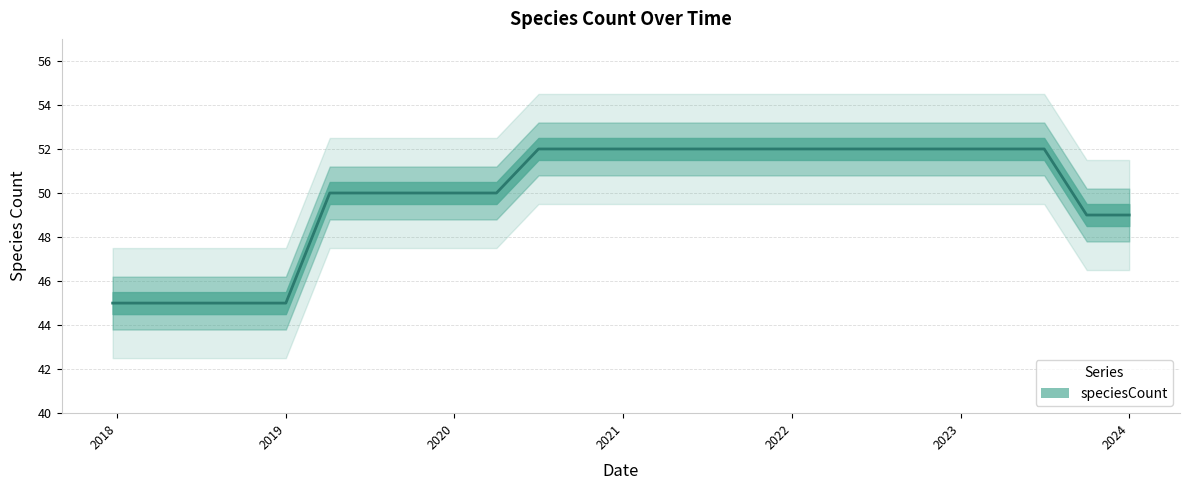

What is the minimum value shown in the chart?

45